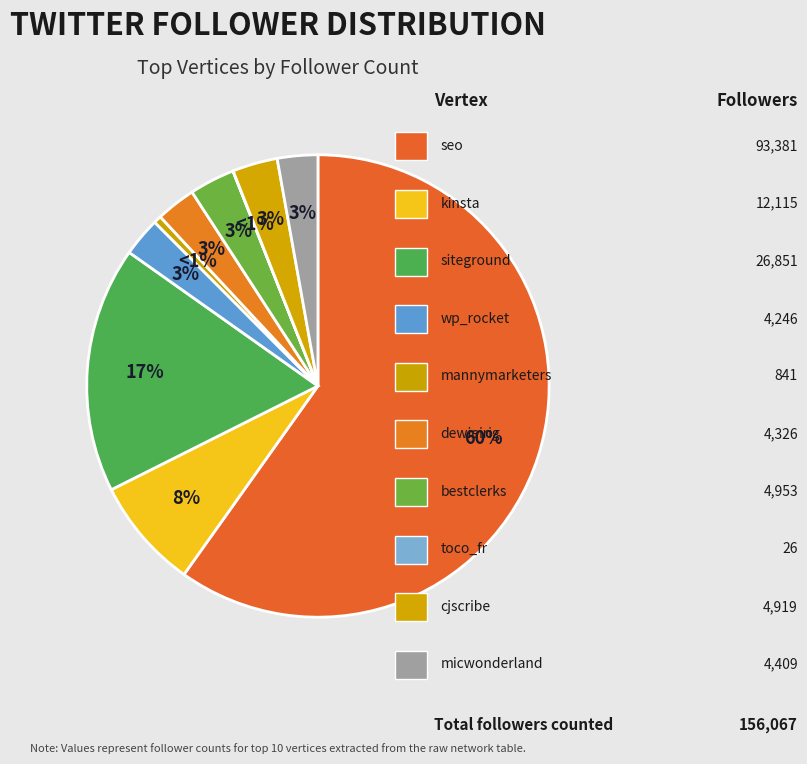

What percentage do bestclerks and dewieirig together represent?

5.9%